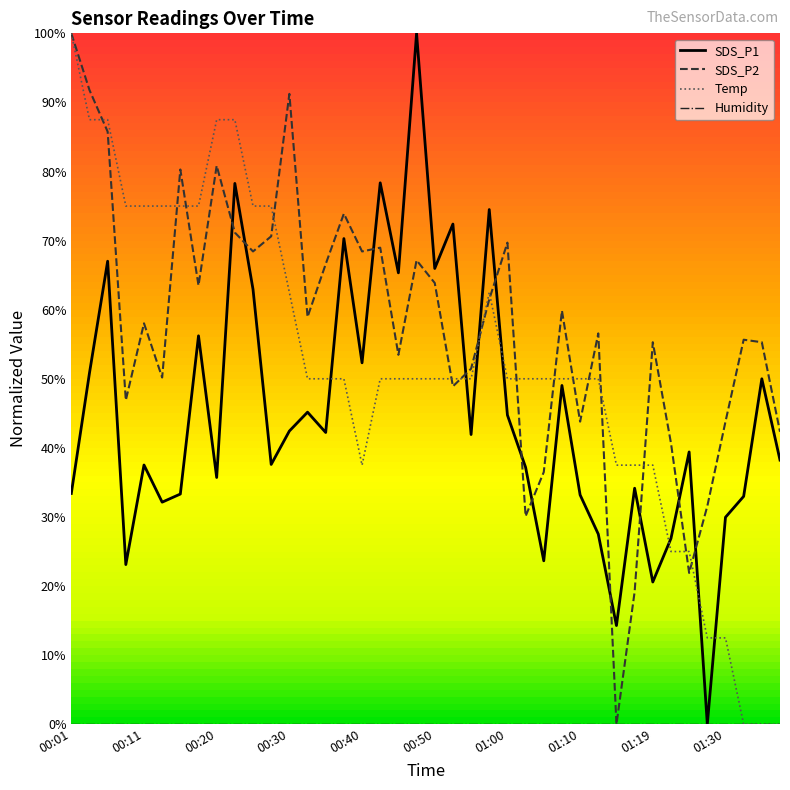

At how many categories does at least one series exceed 0?

40